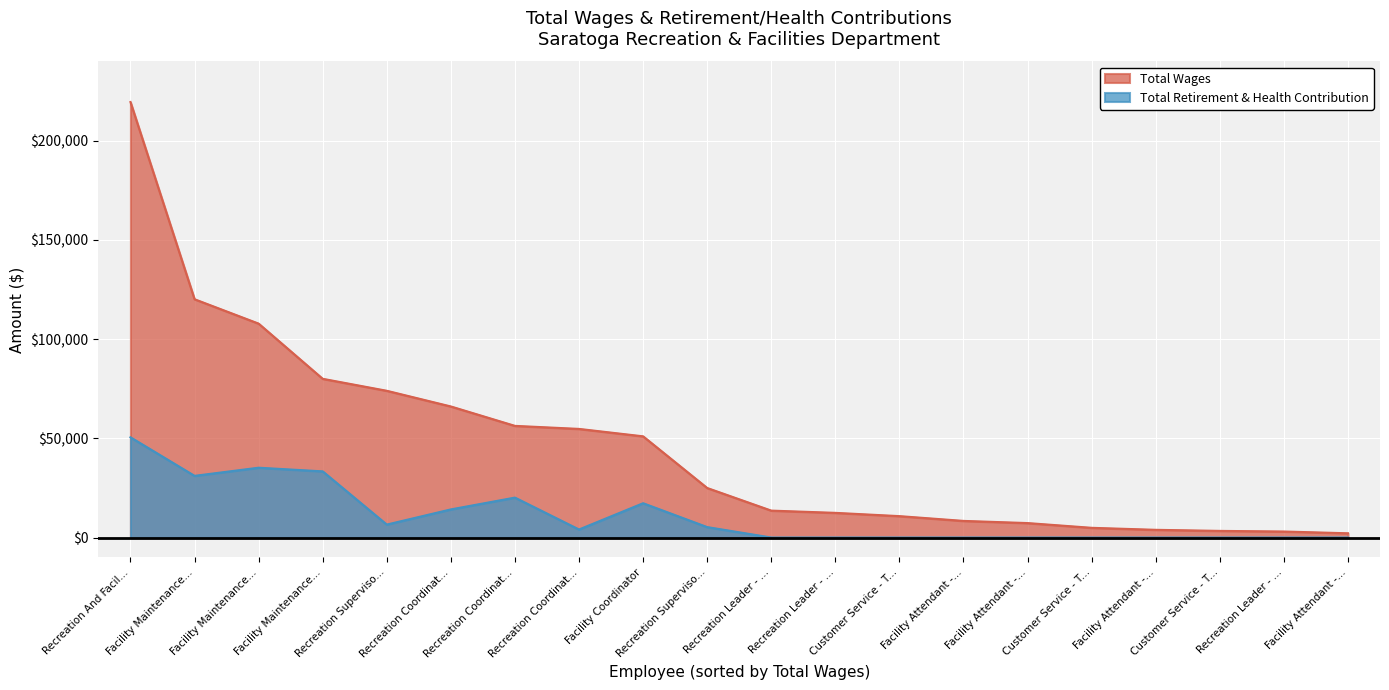

What is the highest value of the Total Retirement & Health Contribution series?

50524